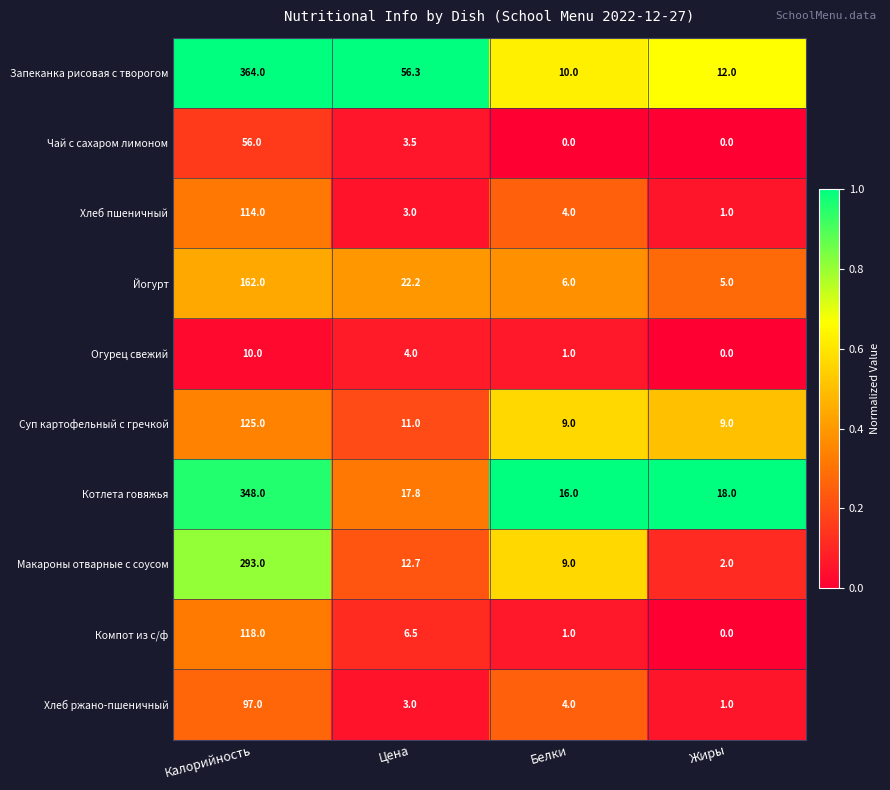

At how many categories does at least one series exceed 0?

4